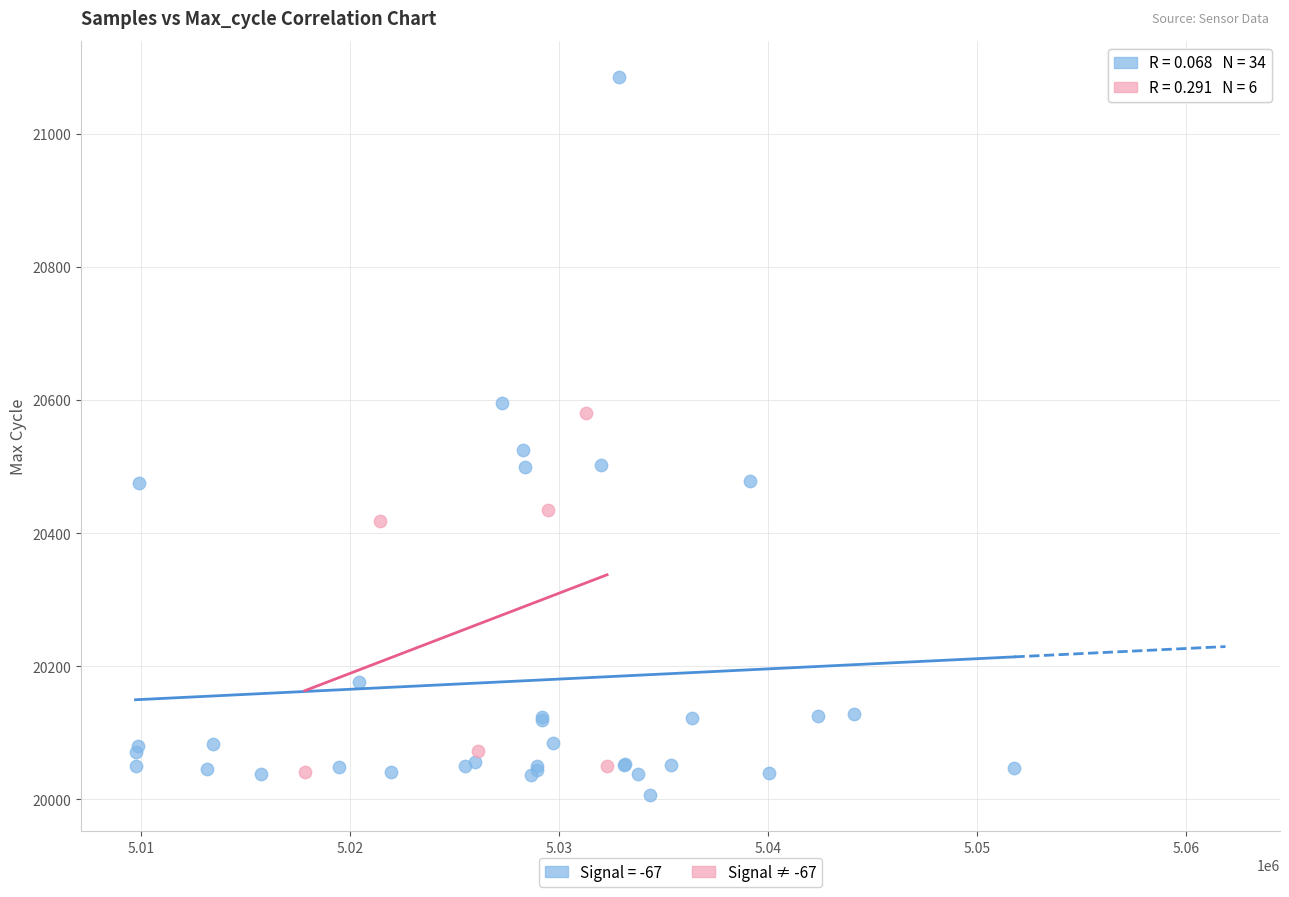

Which series has the widest spread of Y values?

Signal = -67